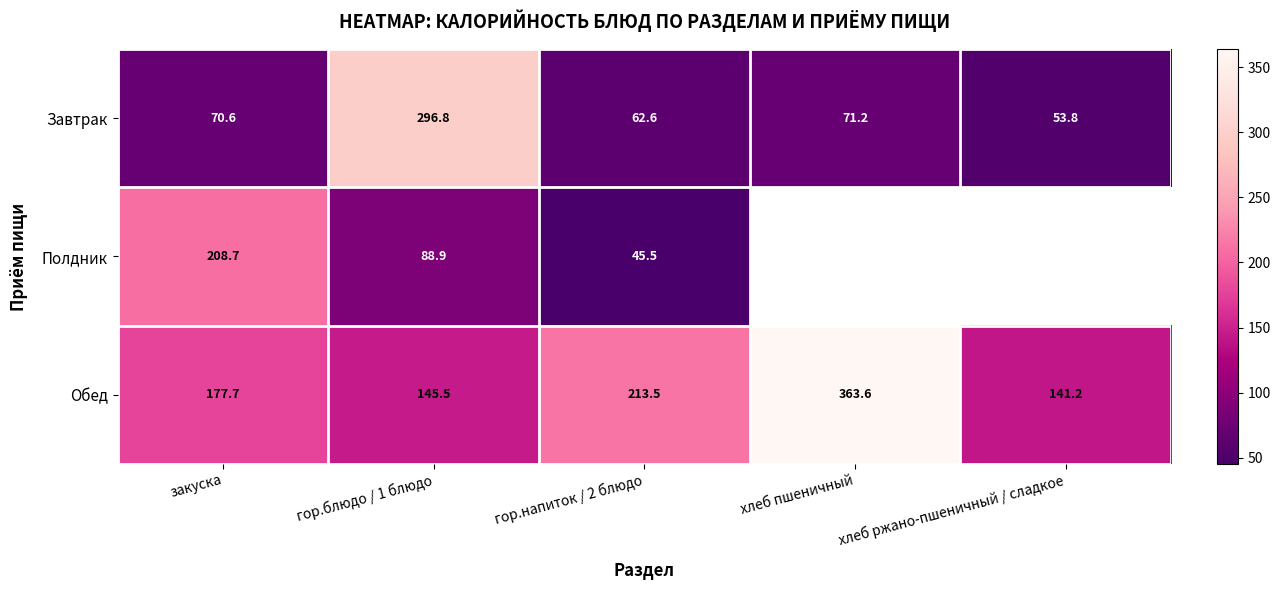

Is it true that Завтрак equals 75.5 at хлеб ржано-пшеничный / сладкое?

False